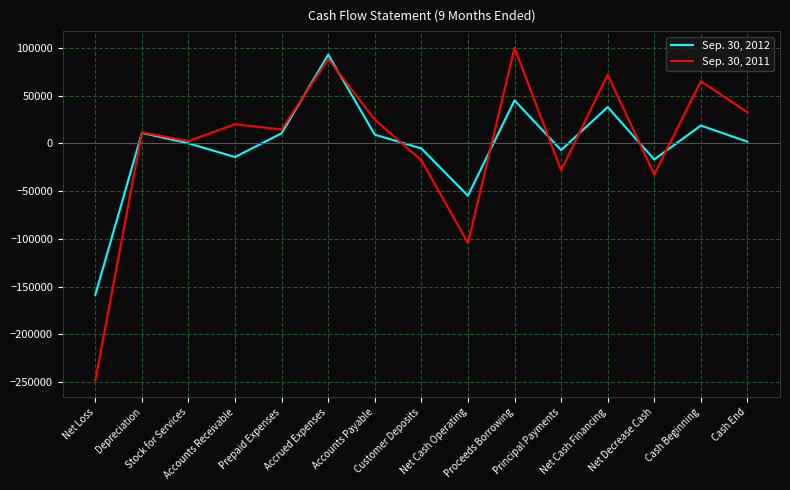

Where does the Sep. 30, 2011 series first go above 14491?

Accounts Receivable